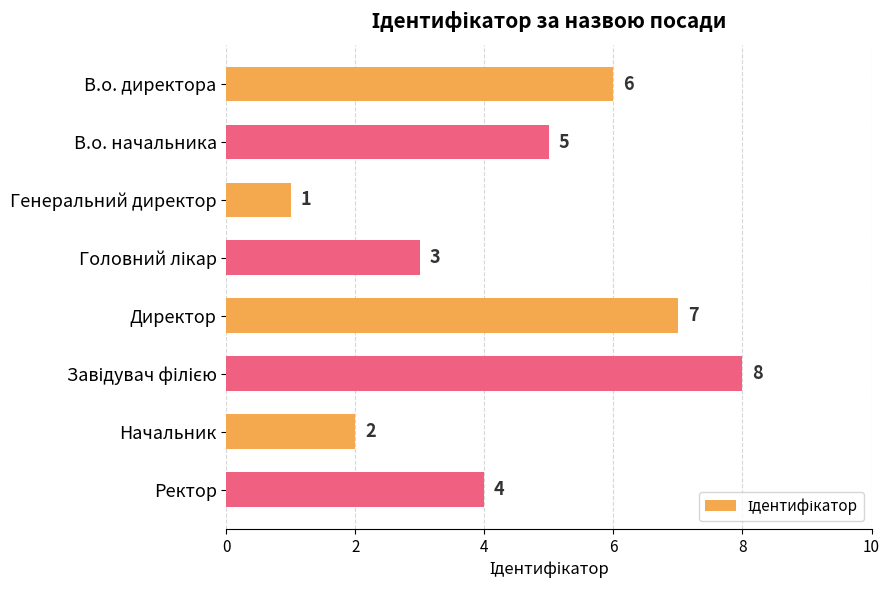

What is the change in value from Генеральний директор to Начальник?

+1